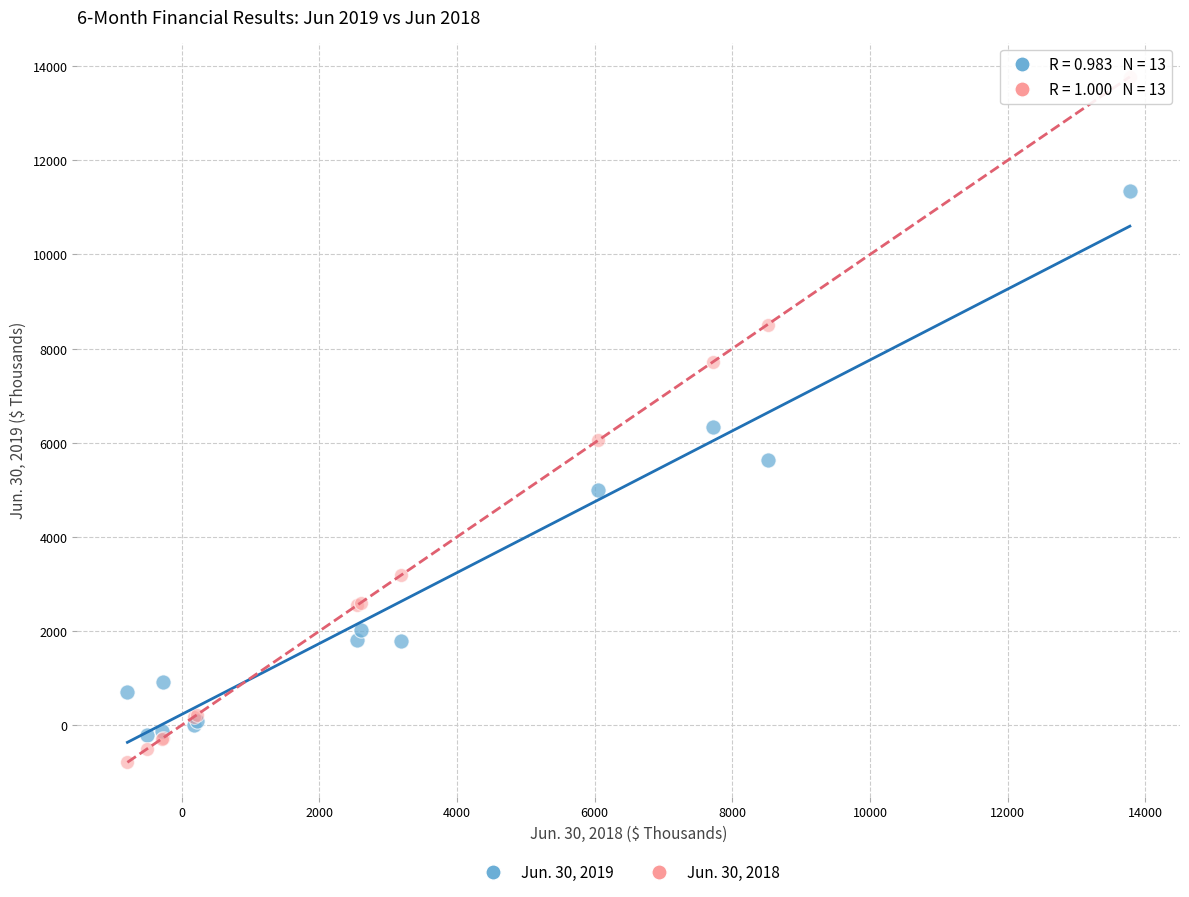

Which series reaches the minimum Y coordinate?

Jun. 30, 2018